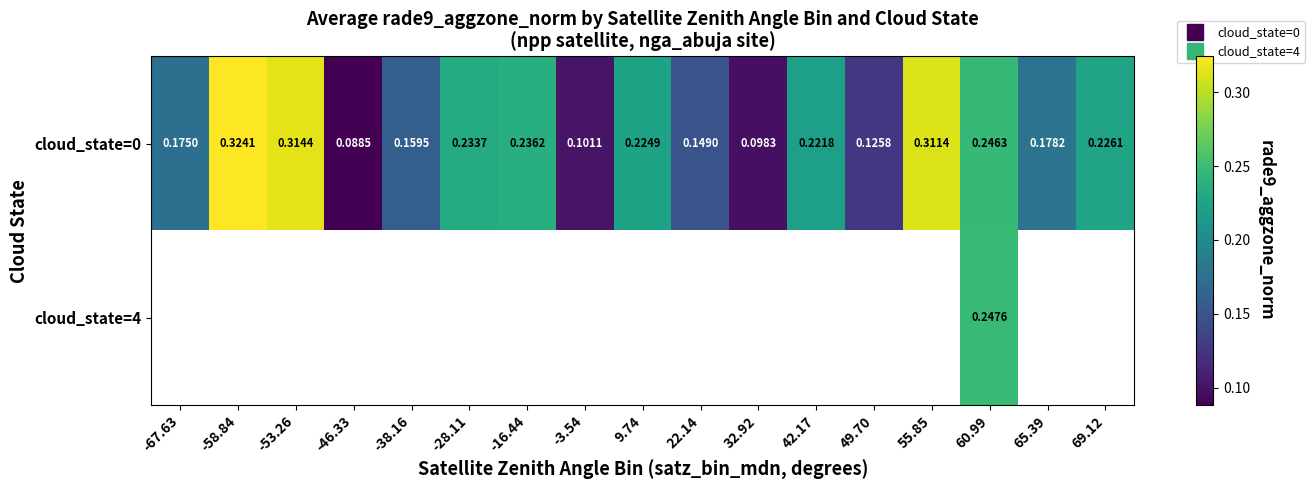

Where is cloud_state=0 nearest to the value 0?

-46.33